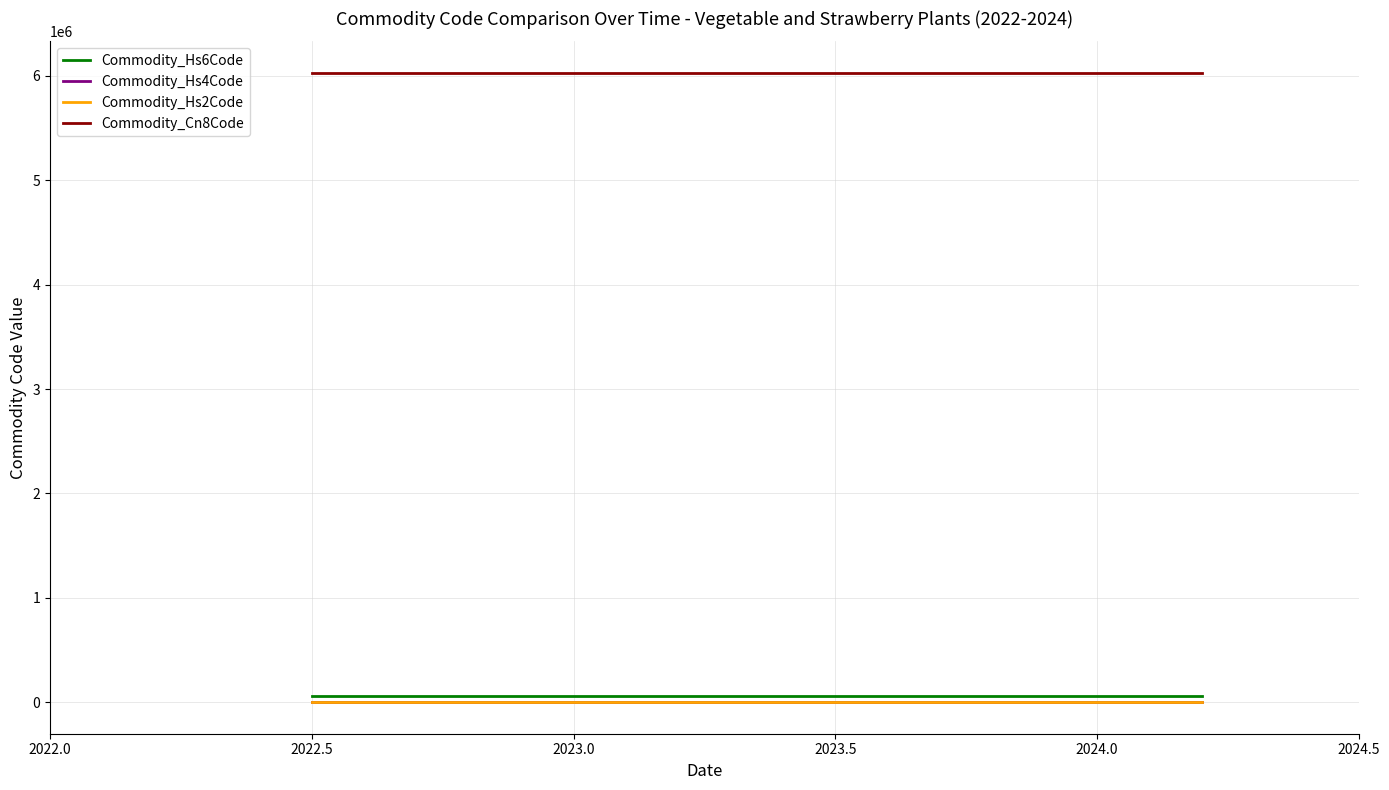

True or false: Commodity_Hs4Code and Commodity_Cn8Code intersect in this chart.

False